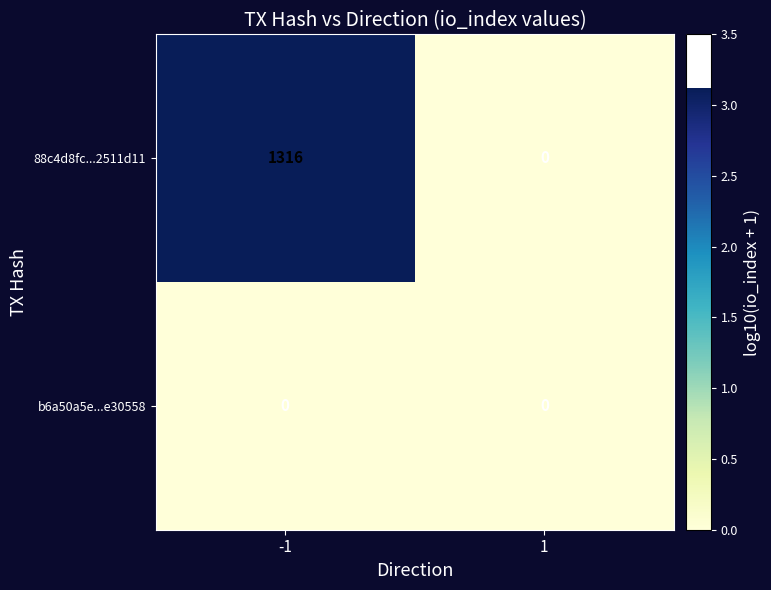

What is the average value of the 88c4d8fc...2511d11 series?

658